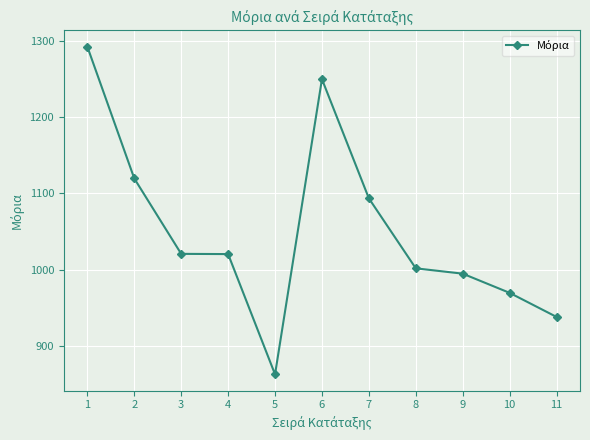

How many values exceed 1020?

6